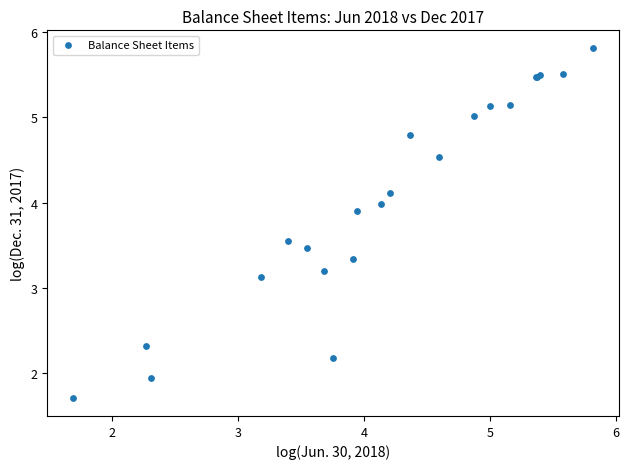

What Y value in the scatter plot is closest to 3?

3.1